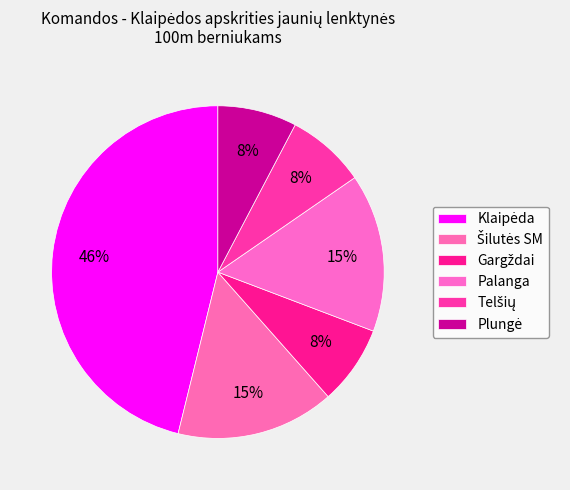

To the nearest percent, what is the difference between the largest and smallest slice percentages?

38%